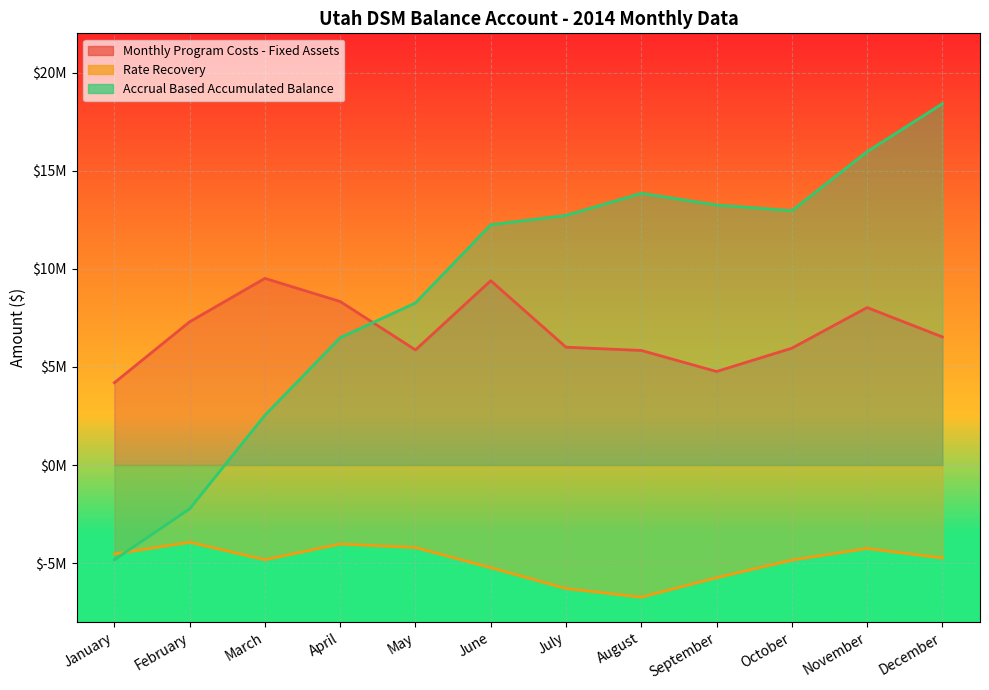

Reading left to right, what are all the values shown in this chart?

Monthly Program Costs - Fixed Assets: January=4196557.4	February=7301899.2	March=9513000.9	April=8332524.4	May=5867664.0	June=9395350.7	July=6005272.7	August=5839647.3	September=4767034.0	October=5954205.7	November=8026170.0	December=6528307.2
Rate Recovery: January=-4530672.2	February=-3936377.7	March=-4826683.7	April=-4024107.8	May=-4206797.7	June=-5230146.9	July=-6293445.3	August=-6733047.2	September=-5742216.4	October=-4844019.5	November=-4253145.4	December=-4736239.3
Accrual Based Accumulated Balance: January=-4826167.6	February=-2229430.8	March=2540652.8	April=6490271.9	May=8262166.3	June=12246025.1	July=12721604.2	August=13847217.8	September=13253803.4	October=12962920.6	November=15967570.7	December=18414134.3